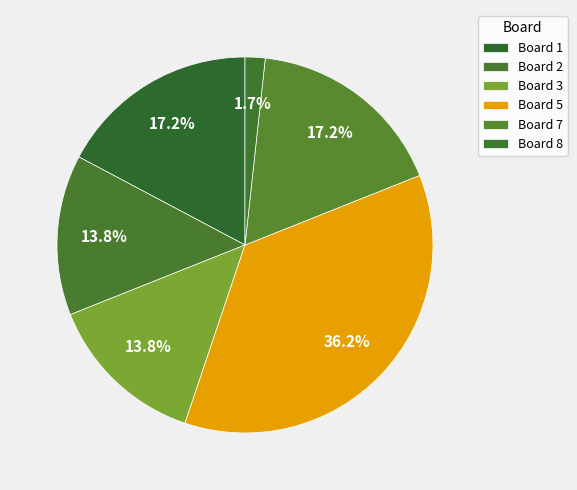

How many slices are in this pie chart?

6